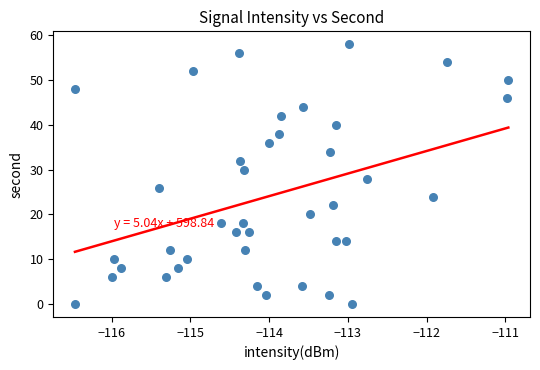

How many data points are displayed?

40